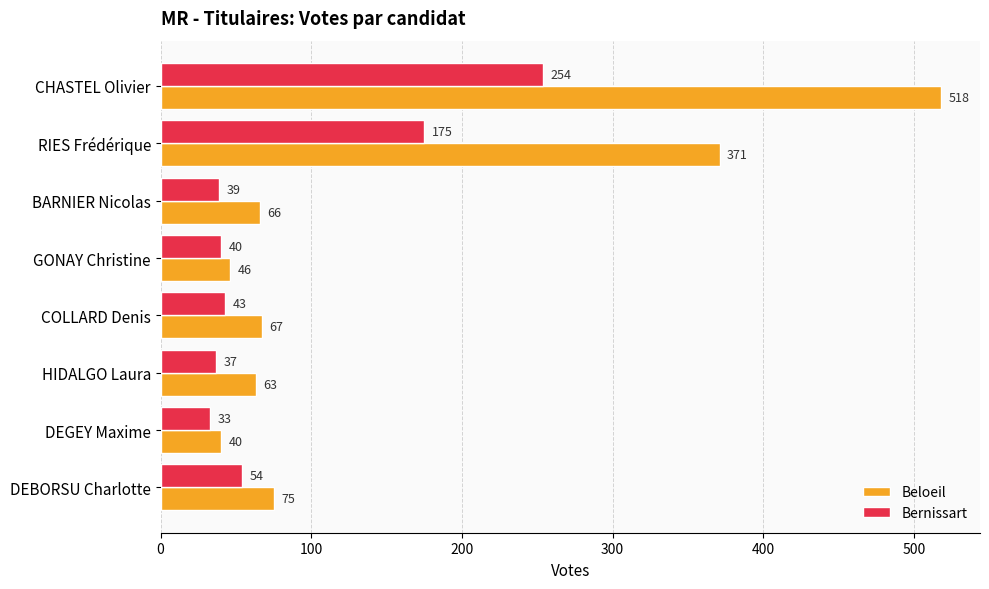

Count the number of categories in the chart.

8